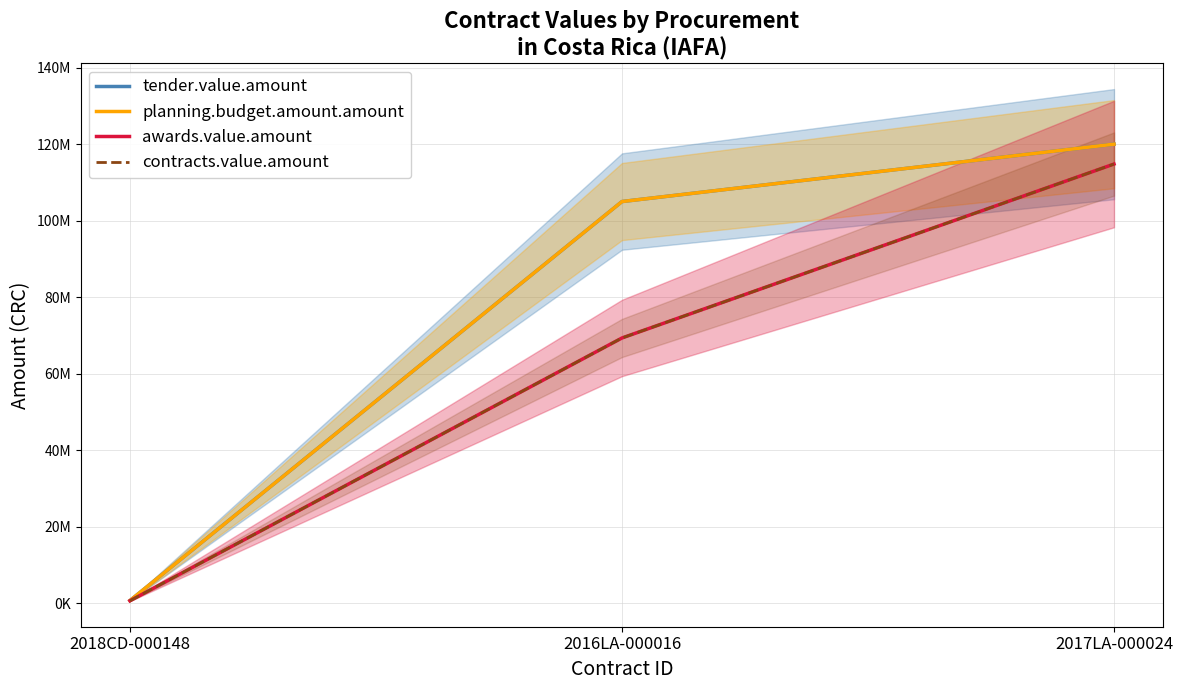

List the labels in order of contracts.value.amount value, smallest first.

2018CD-000148, 2016LA-000016, 2017LA-000024